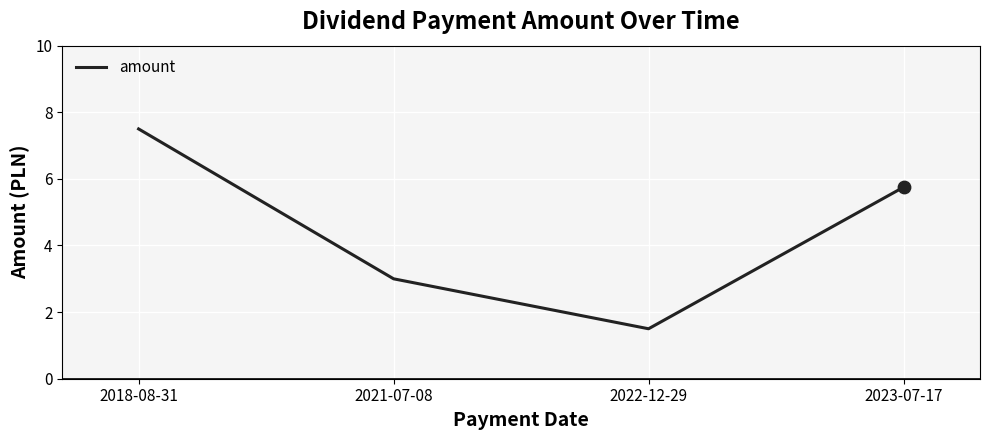

Approximately how many times larger is the value at 2022-12-29 compared to 2018-08-31?

0.2